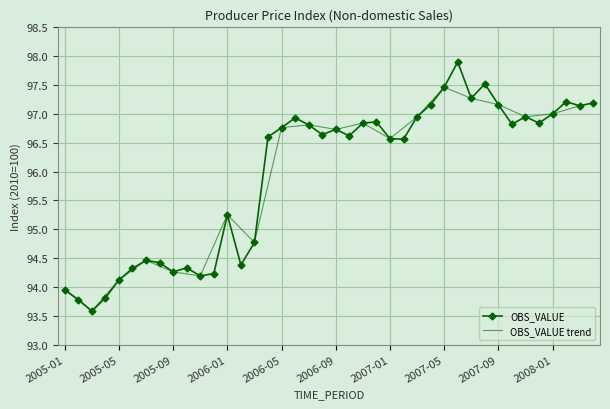

The chart shows a value of 96.9 at 2006-06. True or false?

True